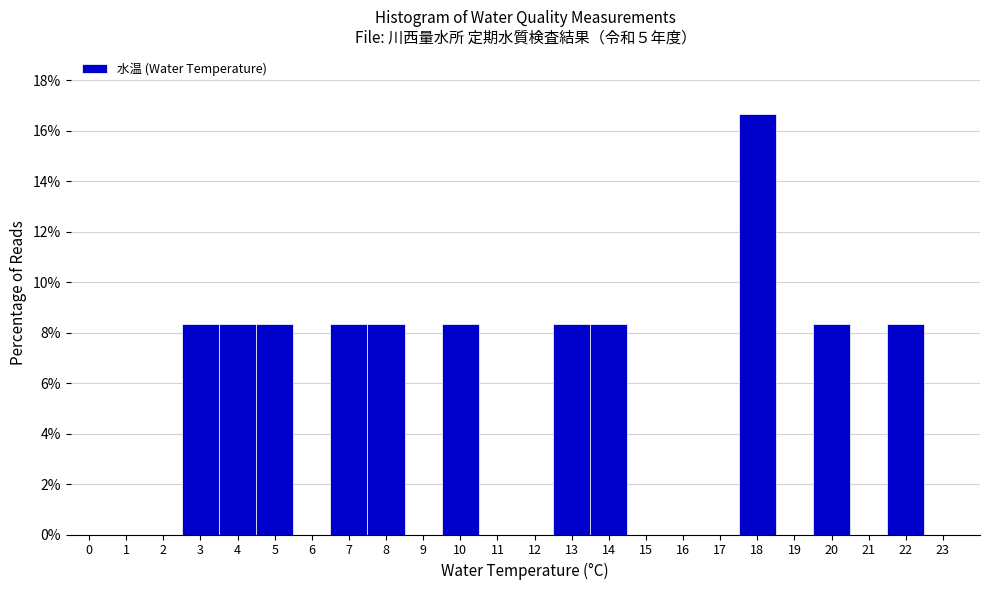

Which range on the x-axis has the tallest bar?

17.5 to 18.5